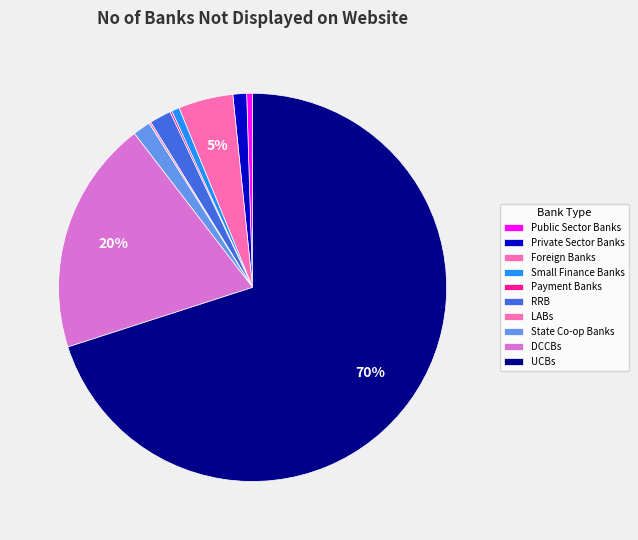

How many slices are in this pie chart?

10